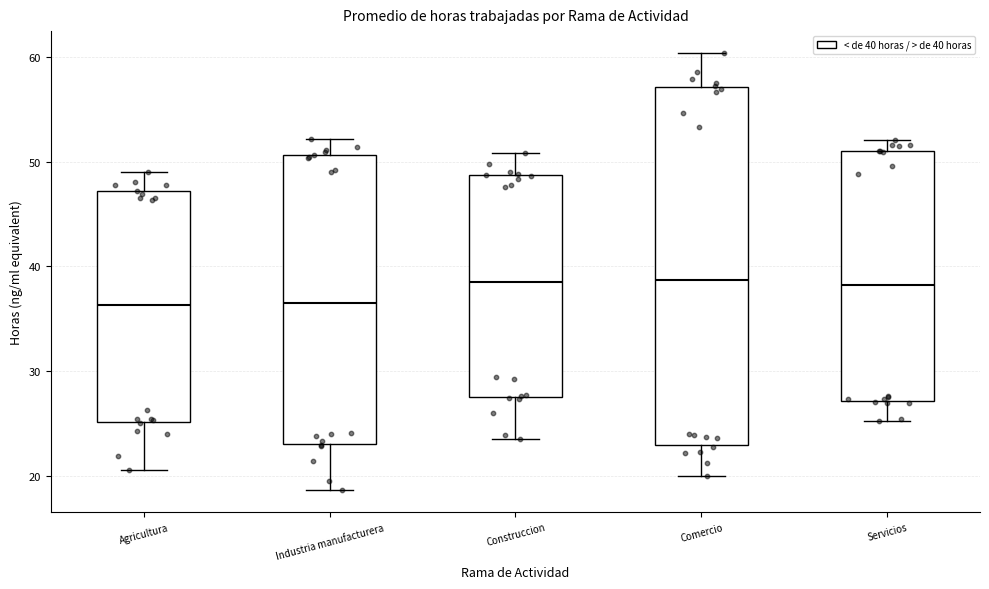

Reading left to right, transcribe this box plot: for each box, give where its median line is, the range the box spans, and where its two whiskers end, as read against the y-axis. The values are not printed on the chart, so give them approximately, as read against the axis.

Agricultura: median 36, box 25 to 47, whiskers 21 to 49
Industria manufacturera: median 37, box 23 to 51, whiskers 19 to 52
Construccion: median 38, box 27 to 49, whiskers 23 to 51
Comercio: median 39, box 23 to 57, whiskers 20 to 60
Servicios: median 38, box 27 to 51, whiskers 25 to 52